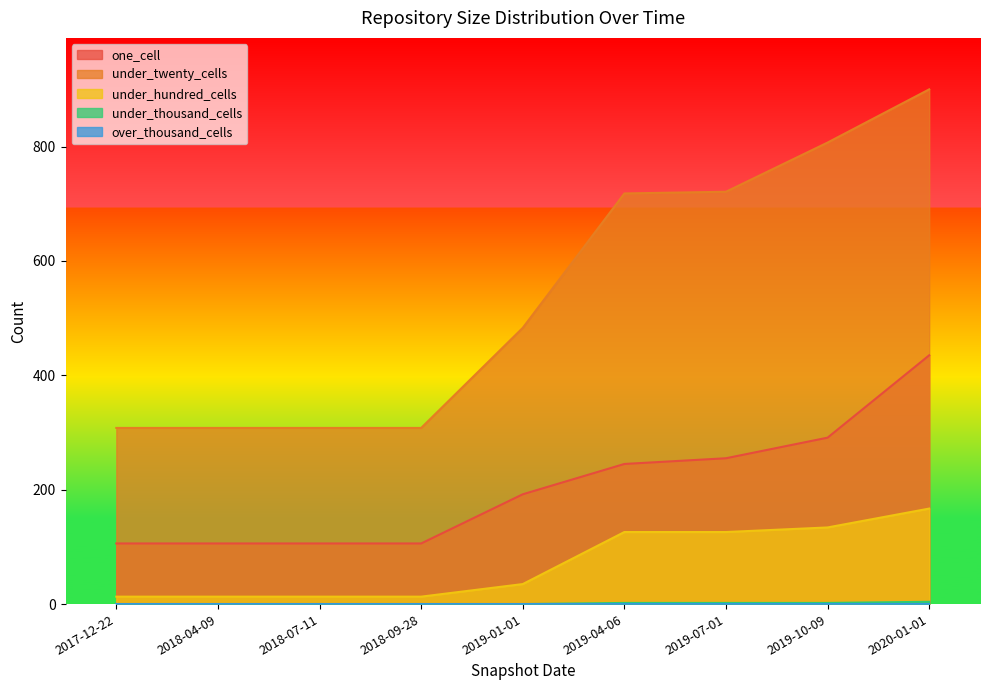

What is the value of the under_thousand_cells point at the 6th from the left?

2